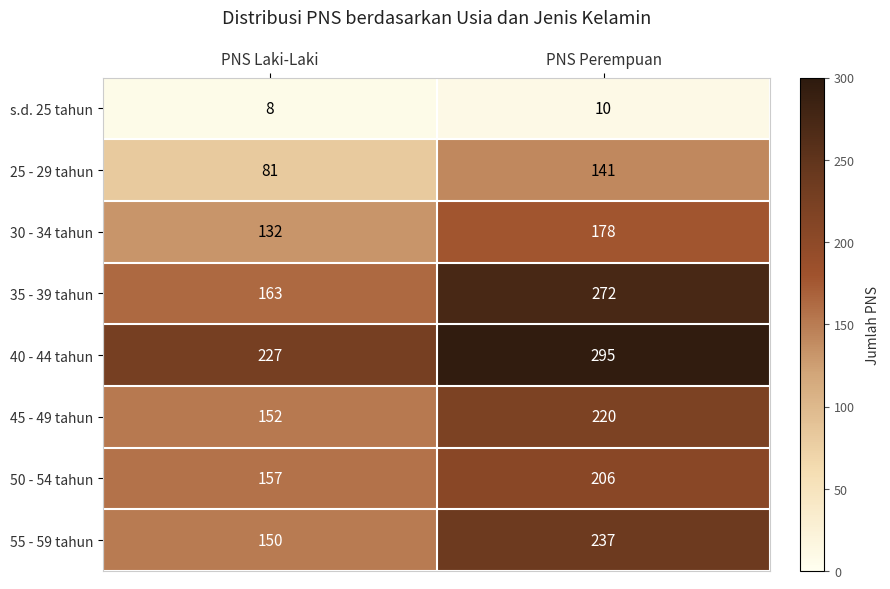

How many data points in 35 - 39 tahun are less than 272?

1